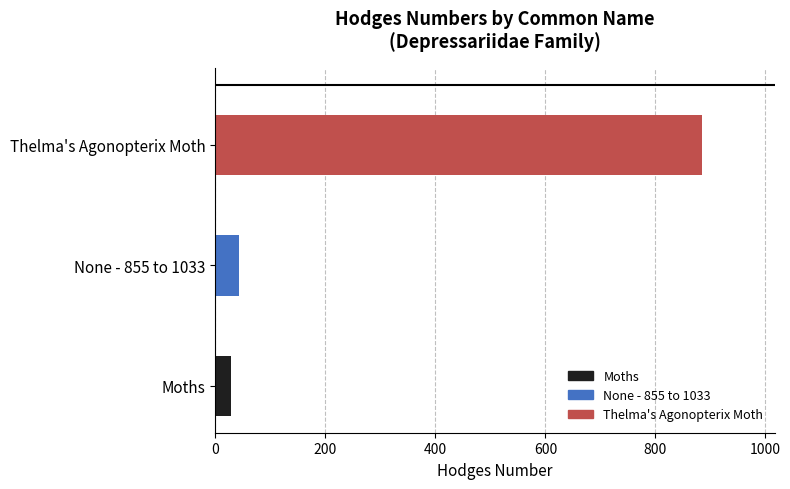

Does the chart contain stacked bars?

No